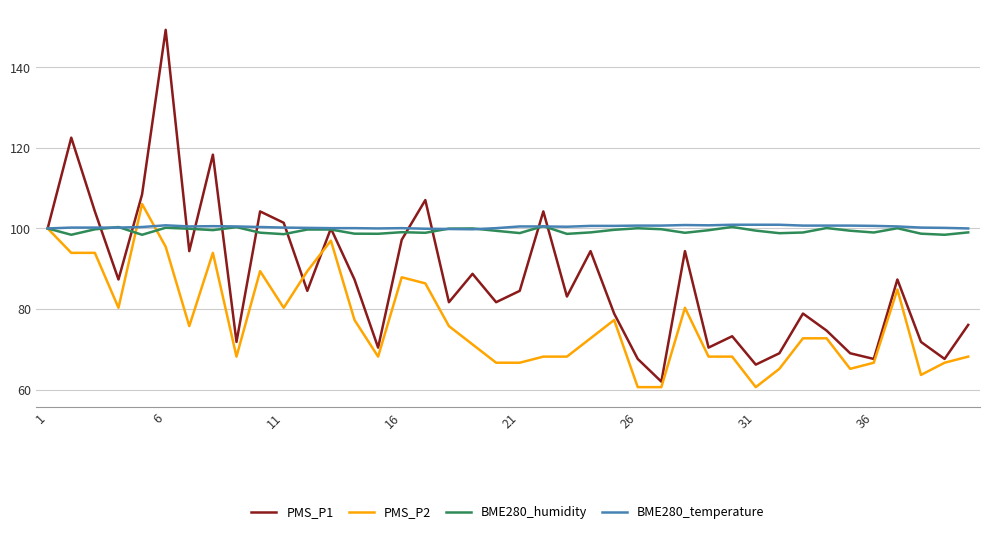

Does the chart display data point markers on the line(s)?

No